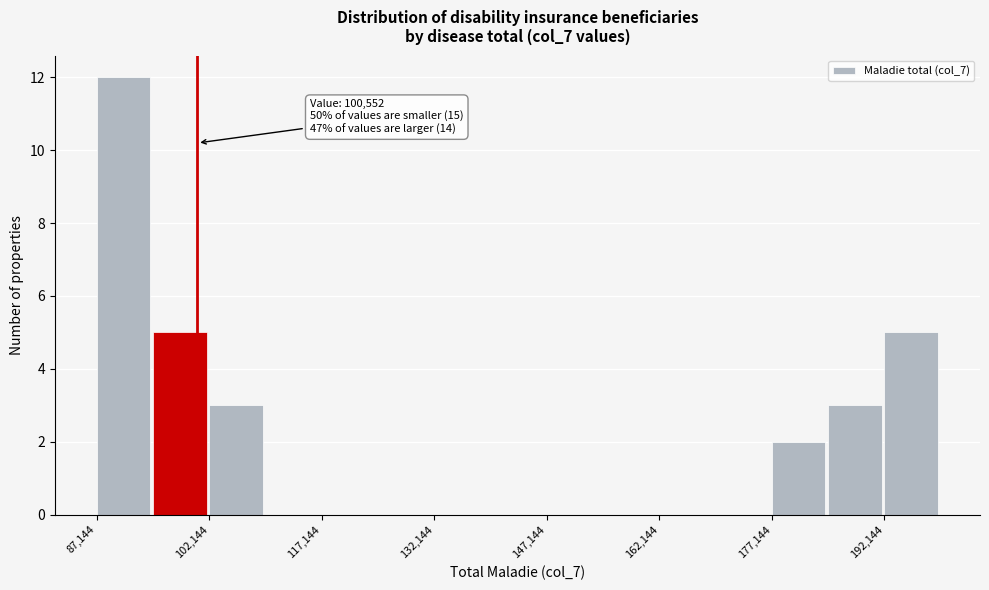

Read against the x-axis, roughly where is the centre of the tallest bar?

90000